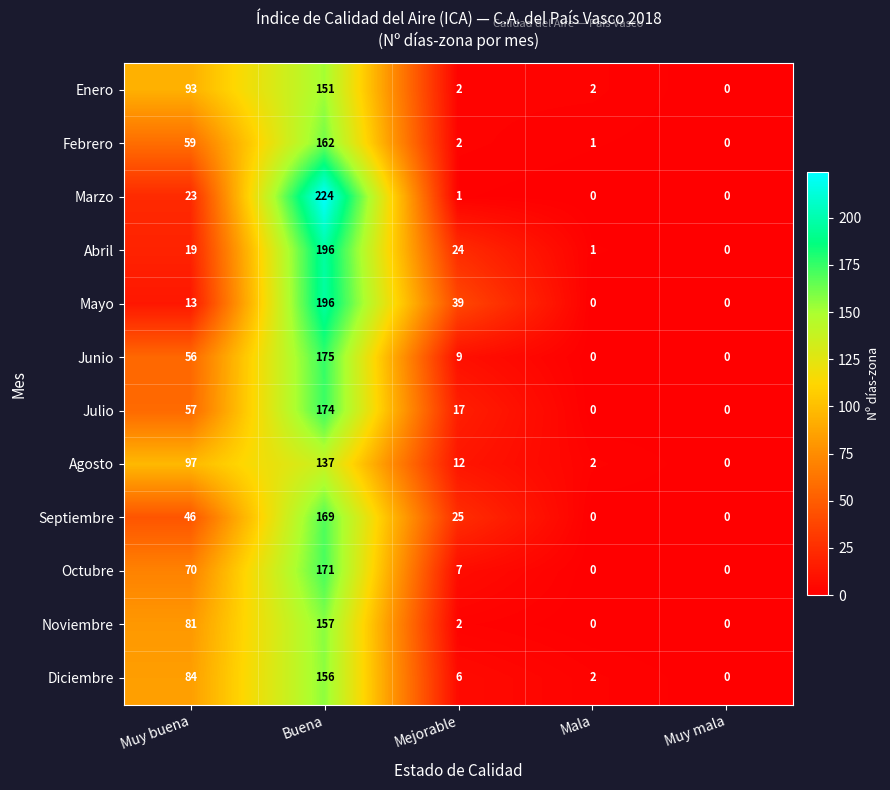

The value of Julio at Mala is -98. True or false?

False